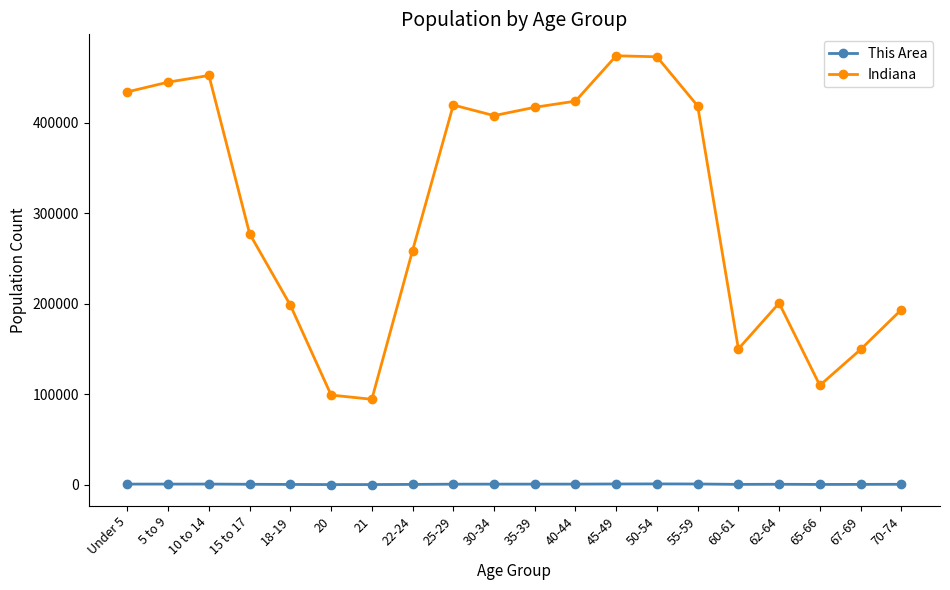

Which series has the largest range (max minus min)?

Indiana